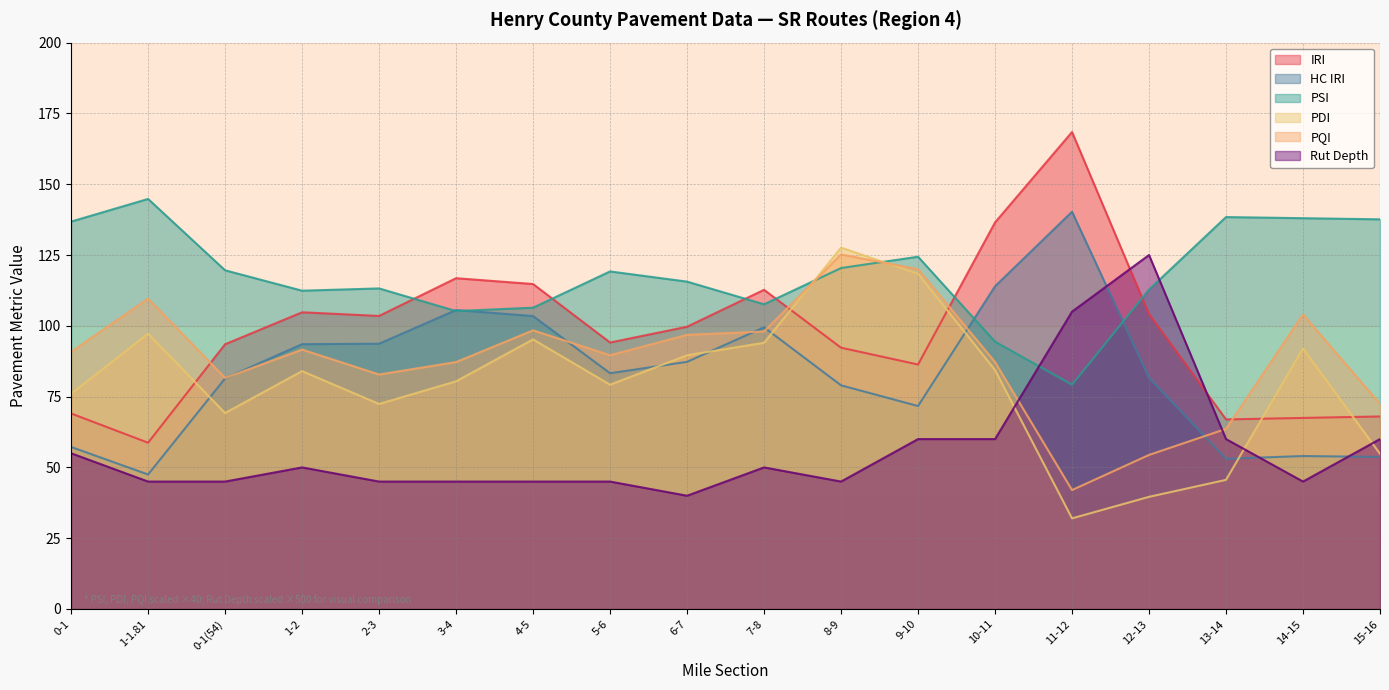

How many series are shown in this chart?

6